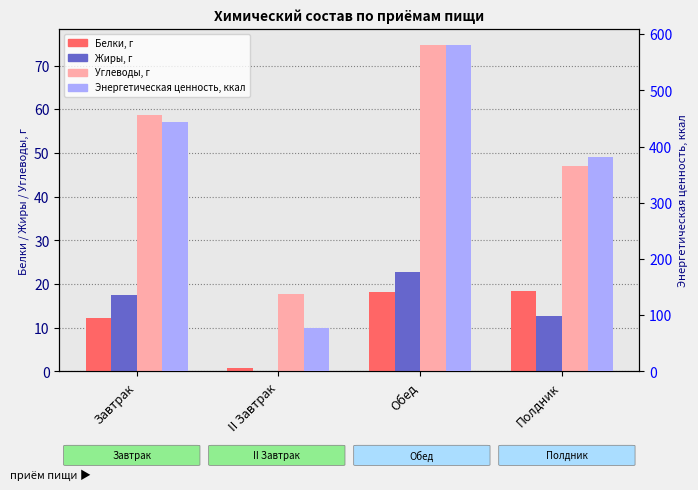

What is the spread (max minus min) of values at II Завтрак?

77.2